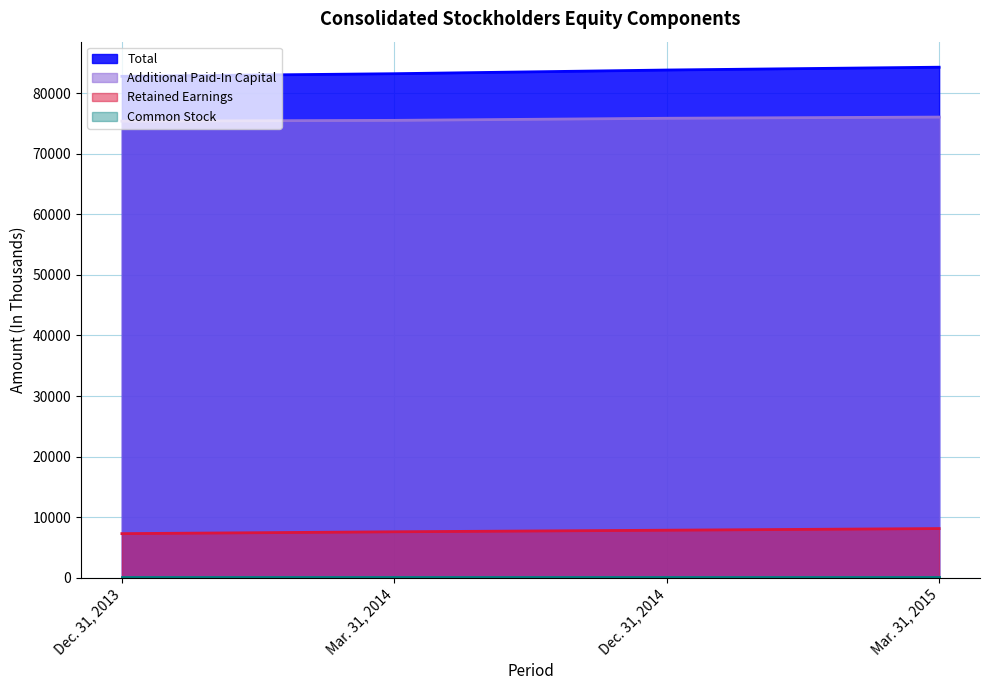

Where is Retained Earnings nearest to the value 7708?

Mar. 31, 2014